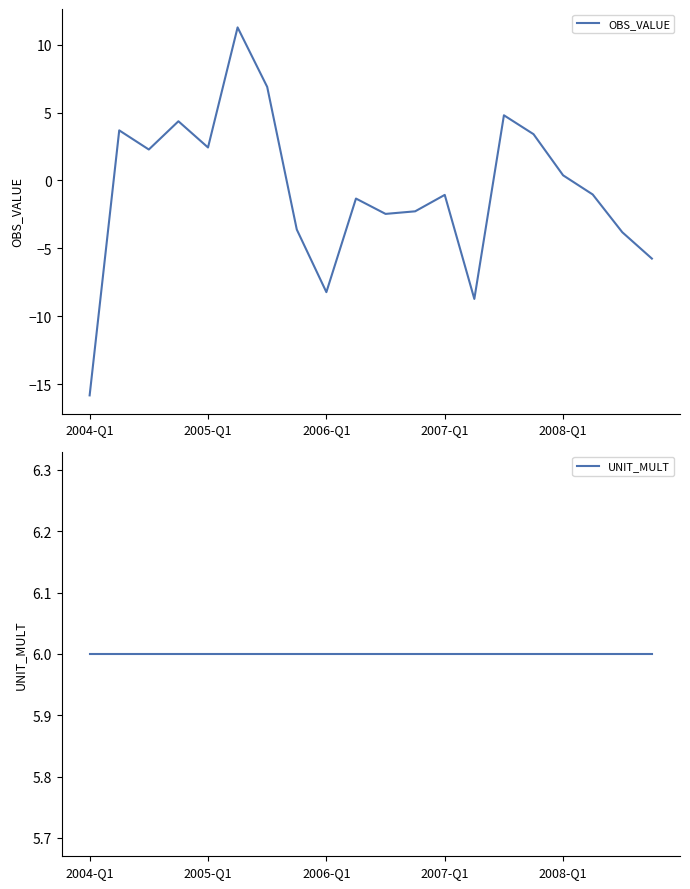

Reading right to left, extract all data points from this chart.

OBS_VALUE: -5.8	-3.8	-1.0	0.4	3.4	4.8	-8.7	-1.1	-2.3	-2.5	-1.3	-8.2	-3.6	6.9	11.3	2.4	4.4	2.3	3.7	-15.8
UNIT_MULT: 6.0	6.0	6.0	6.0	6.0	6.0	6.0	6.0	6.0	6.0	6.0	6.0	6.0	6.0	6.0	6.0	6.0	6.0	6.0	6.0